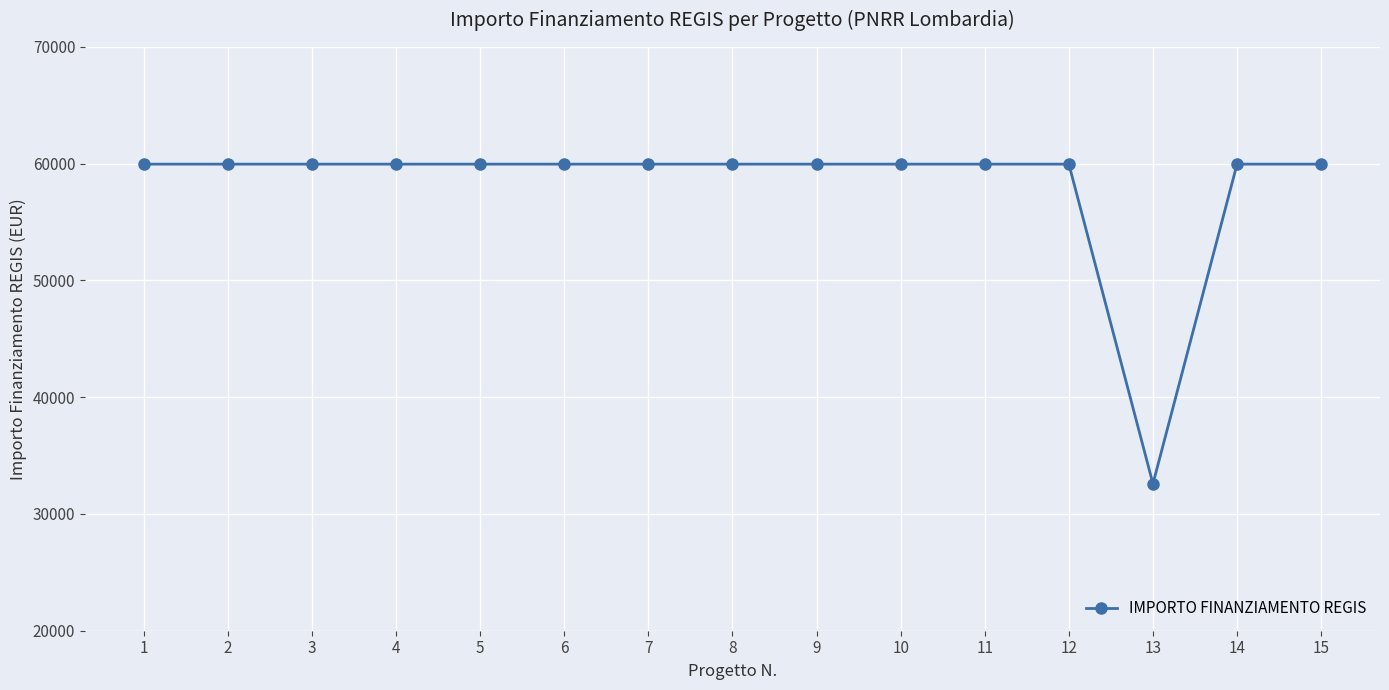

Reading left to right, list all the values displayed in this chart.

59966	59966	59966	59966	59966	59966	59966	59966	59966	59966	59966	59966	32589	59966	59966